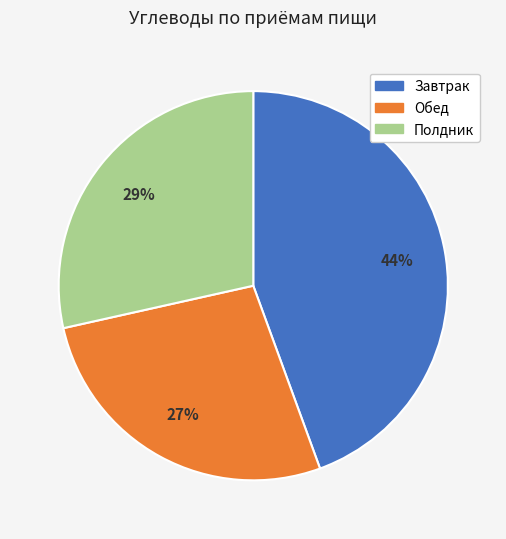

Combined, do Обед and Завтрак account for over 50%?

Yes